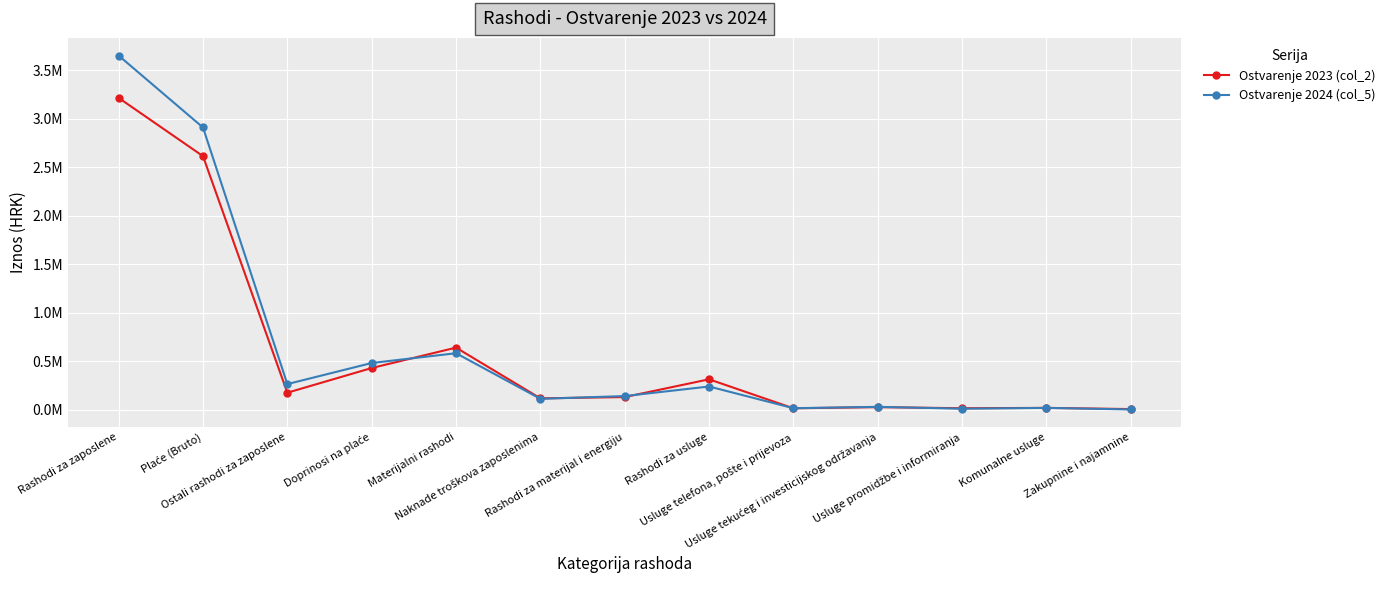

At which category does Ostvarenje 2024 (col_5) reach its first local valley?

Ostali rashodi za zaposlene